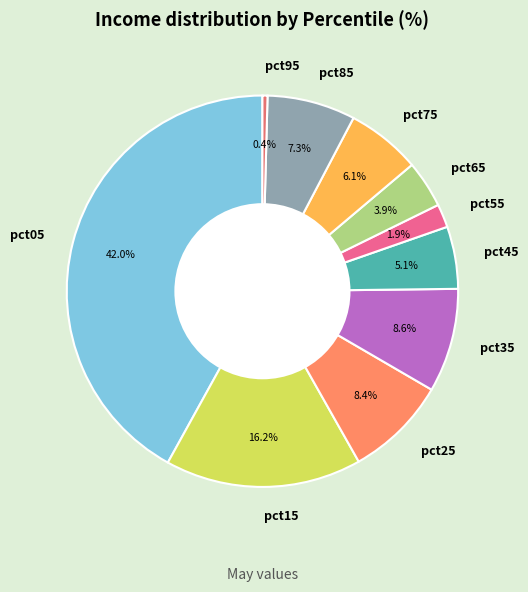

To the nearest percent, what is the difference between the largest and smallest slice percentages?

42%